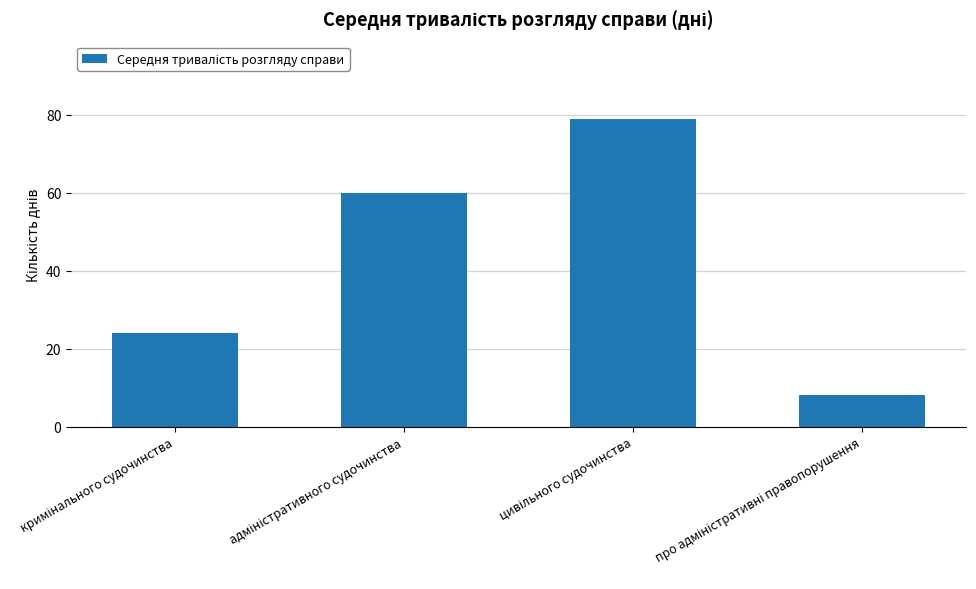

How many bars are there in total?

4